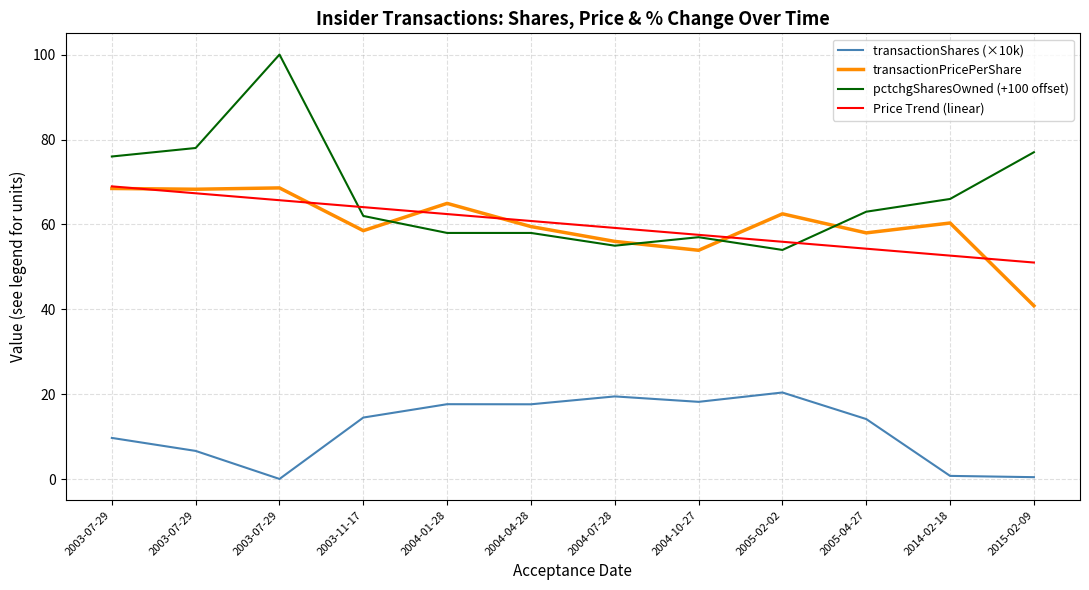

How many lines are shown in the chart?

4